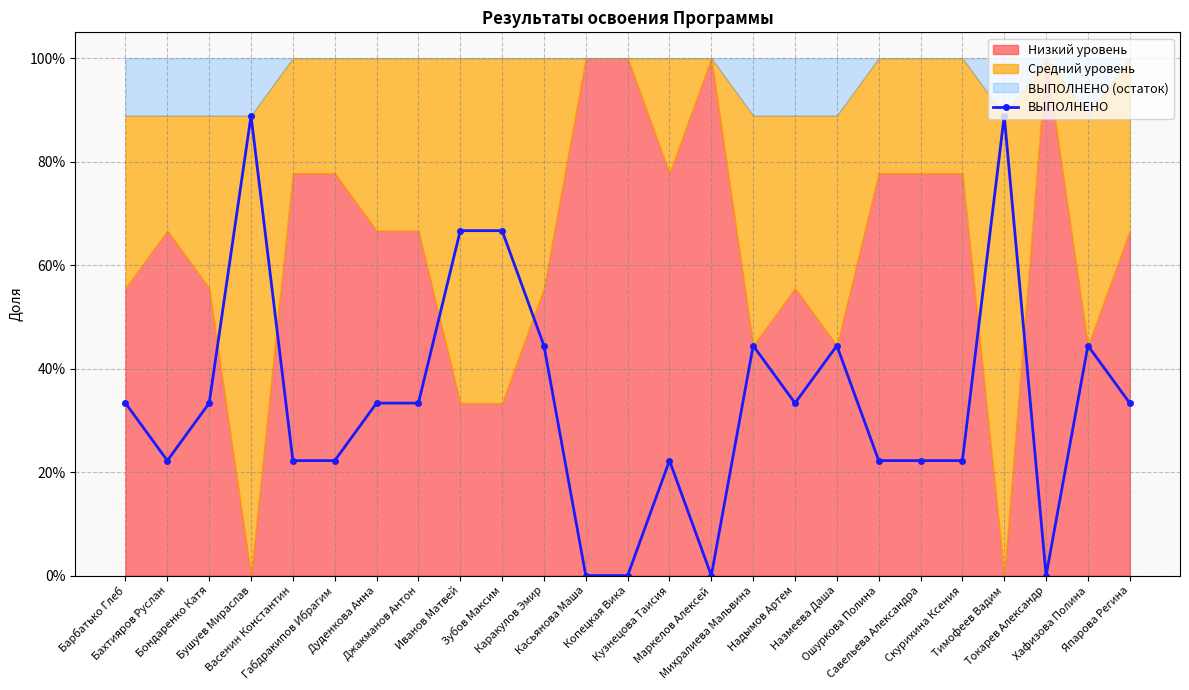

Count the values in the range 0 to 1.

25